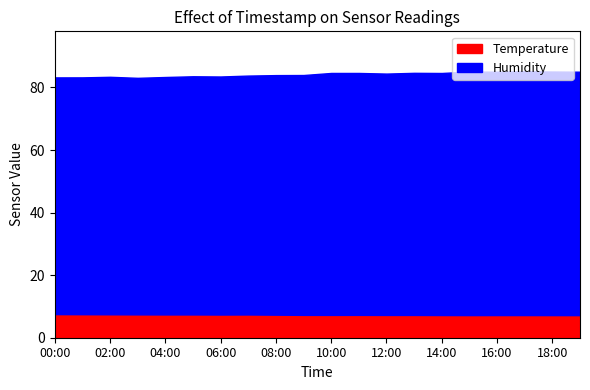

True or false: Temperature and Humidity cross at least once.

False